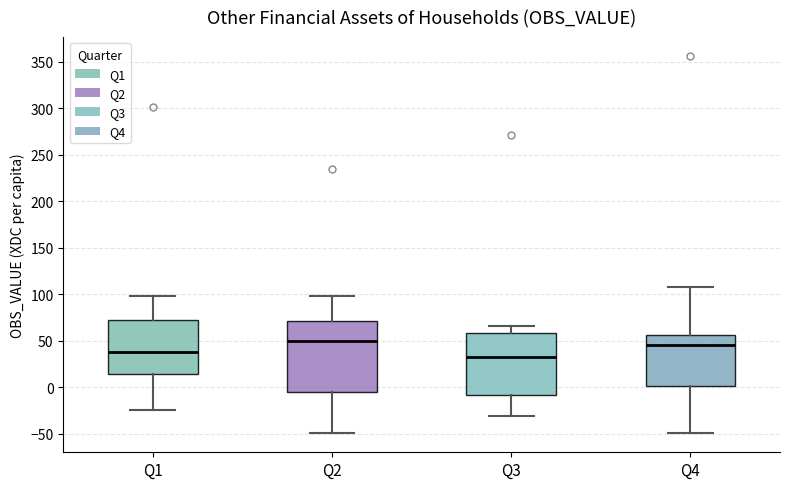

Where does the upper whisker of the box for Q2 end on the y-axis? The values are not printed on the chart, so give them approximately, as read against the axis.

100